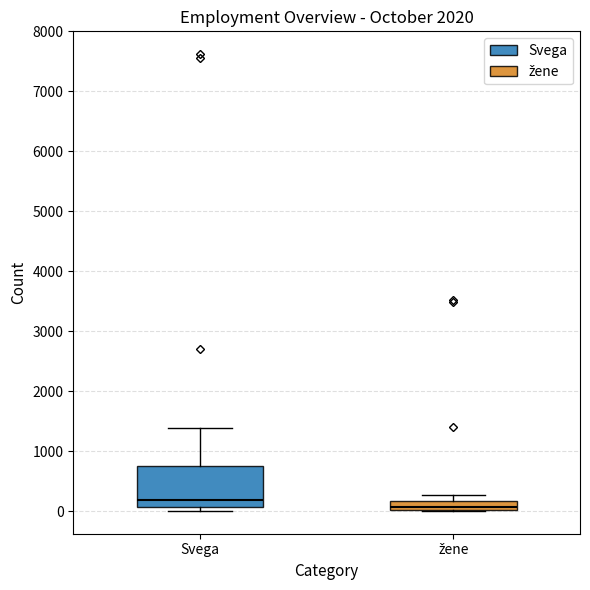

Which box is the tallest, from its lower edge to its upper edge?

Svega